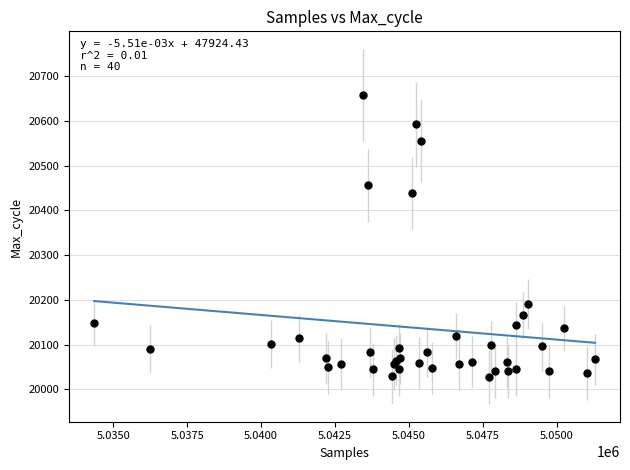

What Y value in the scatter plot is closest to 20343?

20439